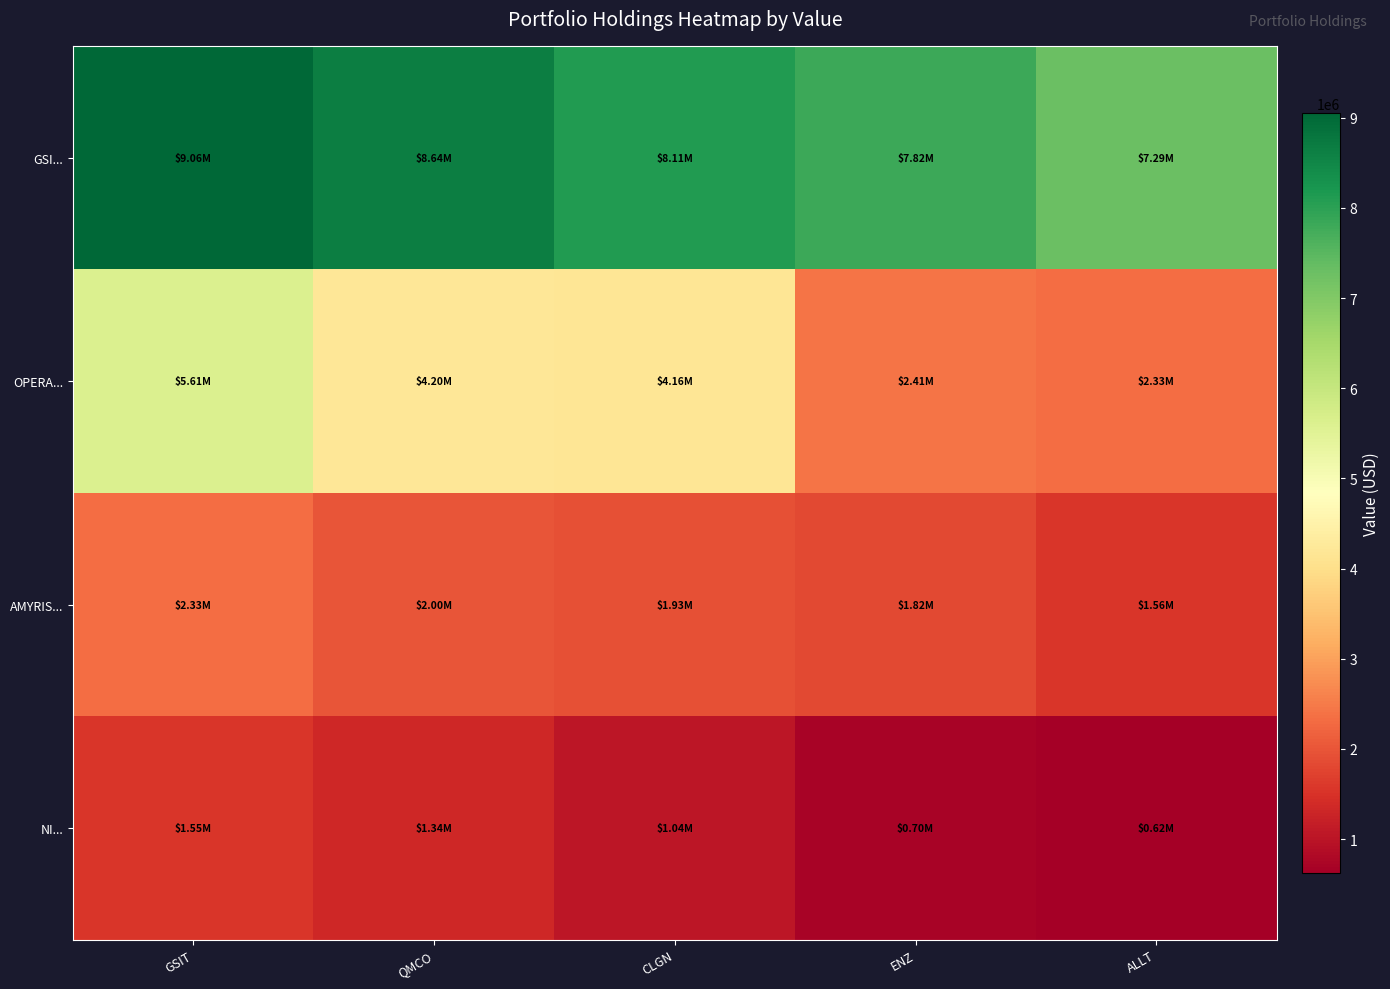

At how many categories does at least one series exceed 805239?

5